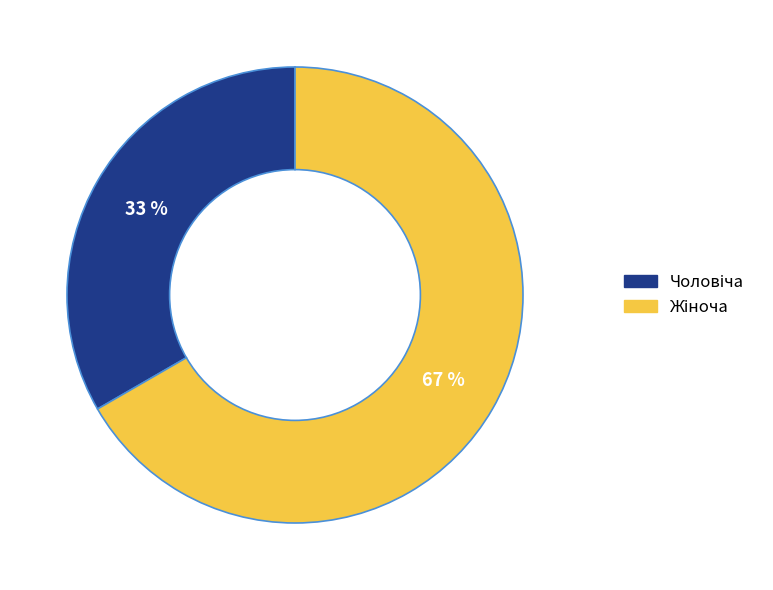

Does any single category account for the majority?

Yes